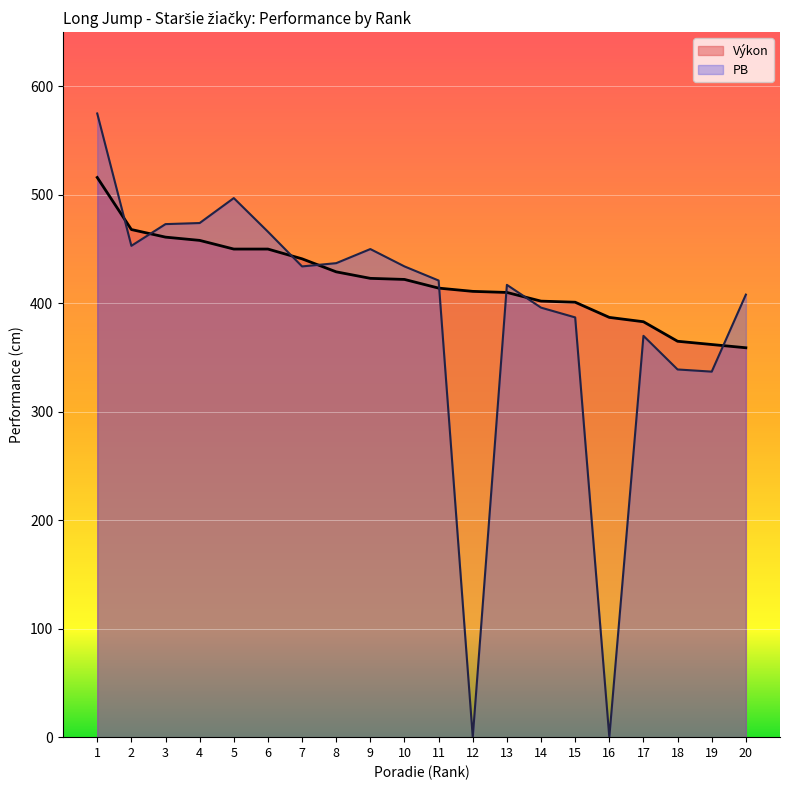

What is the difference between the PB values at 16 and 14?

396